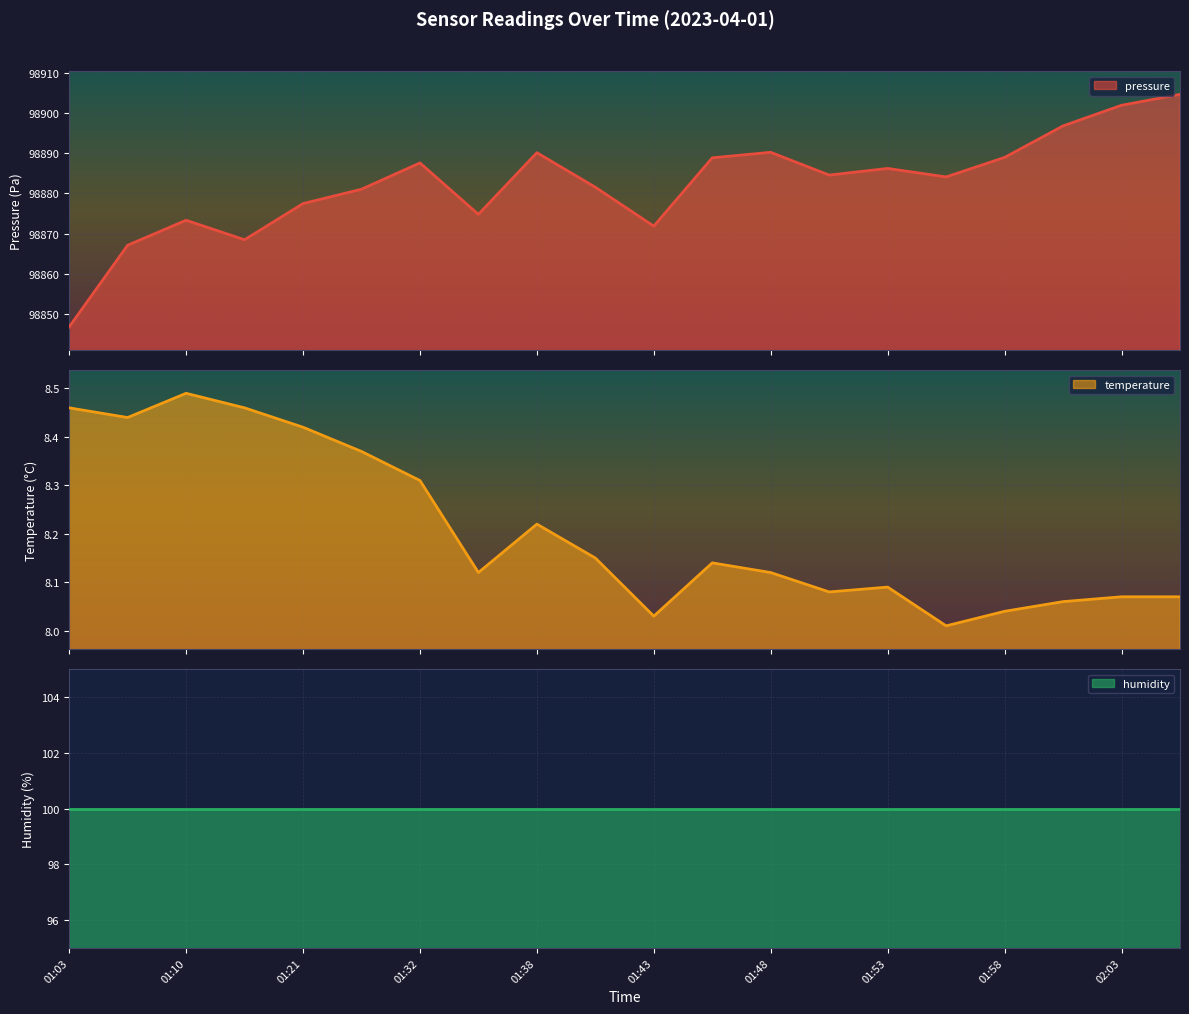

At which category is the sum across all series the highest?

02:06